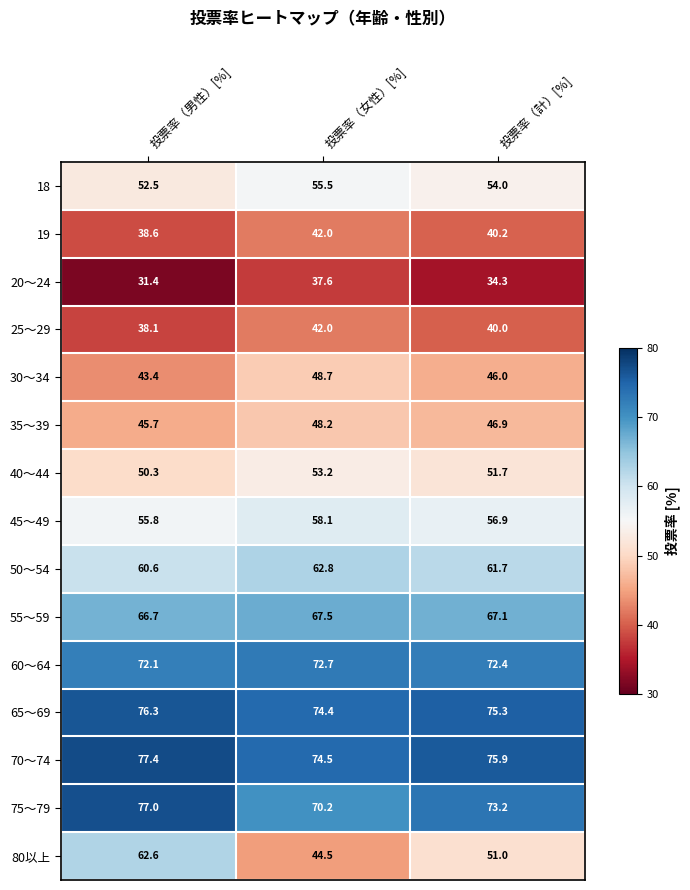

Which series has the widest spread of values?

80以上